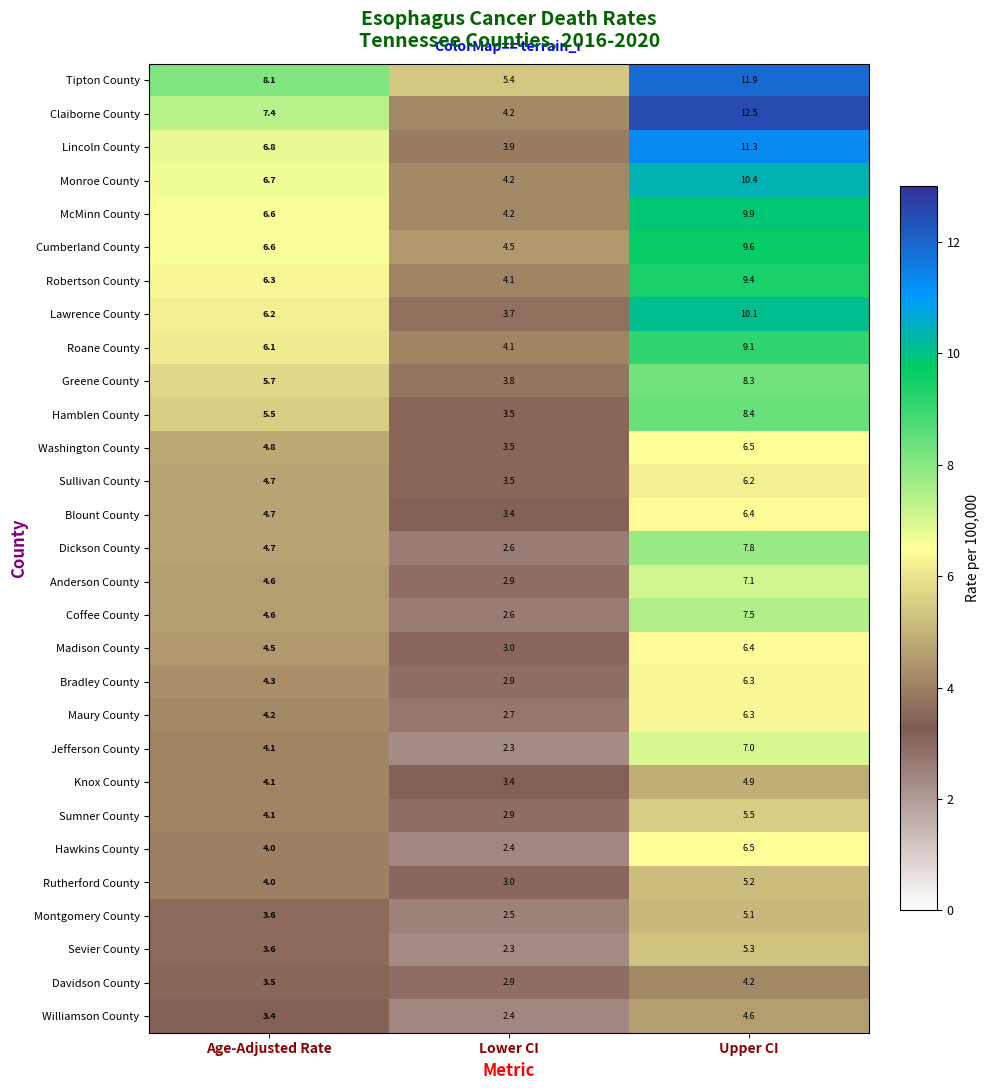

What is the average value of the Knox County series?

4.1